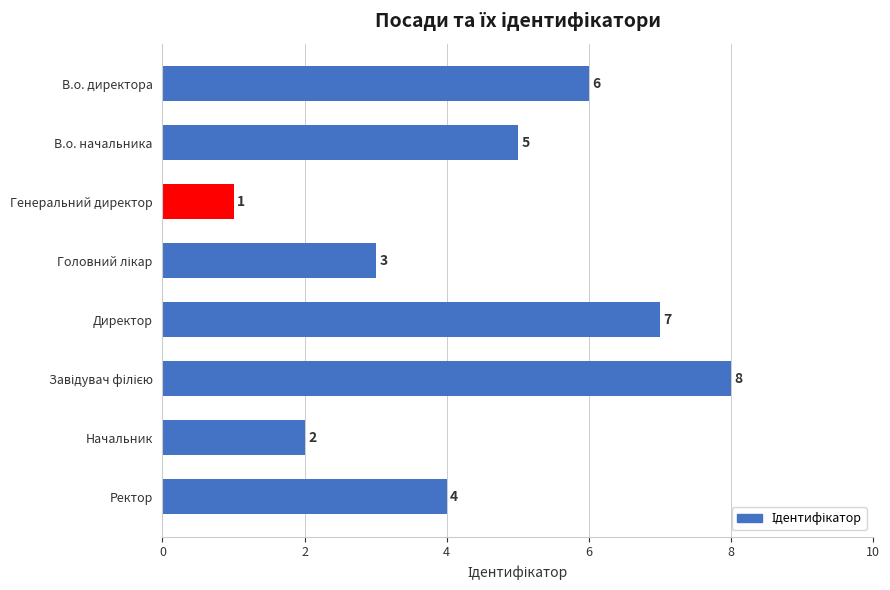

What position from the bottom is В.о. директора?

8